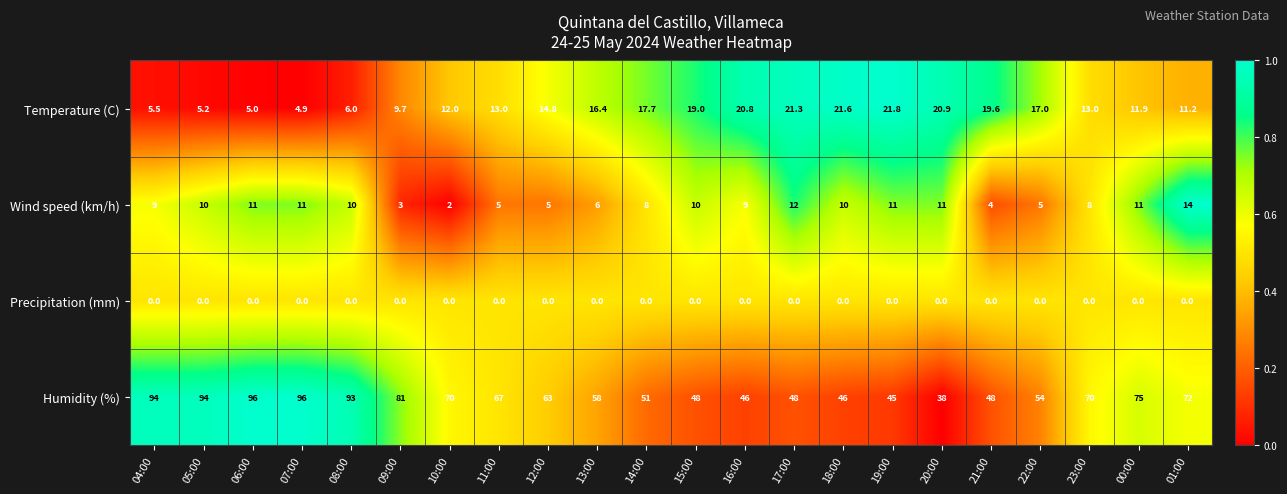

Is it true that Precipitation (mm) equals 0.0 at 16:00?

True